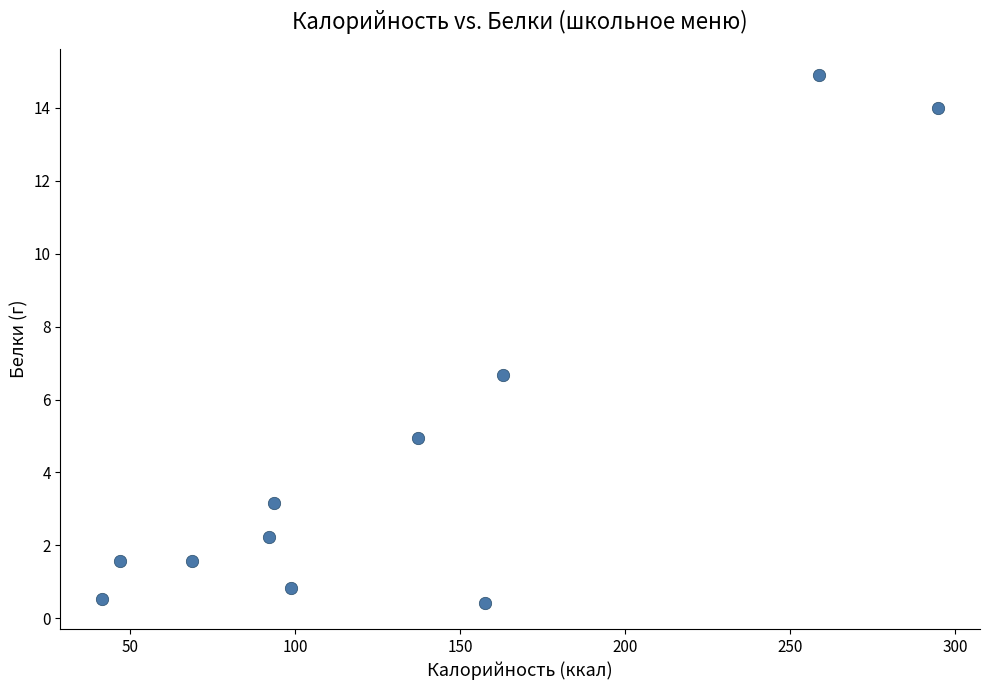

What is the average Y value?

4.6